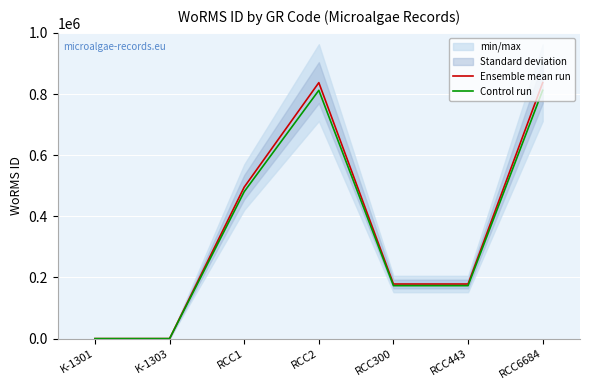

How many distinct data groups are displayed?

2